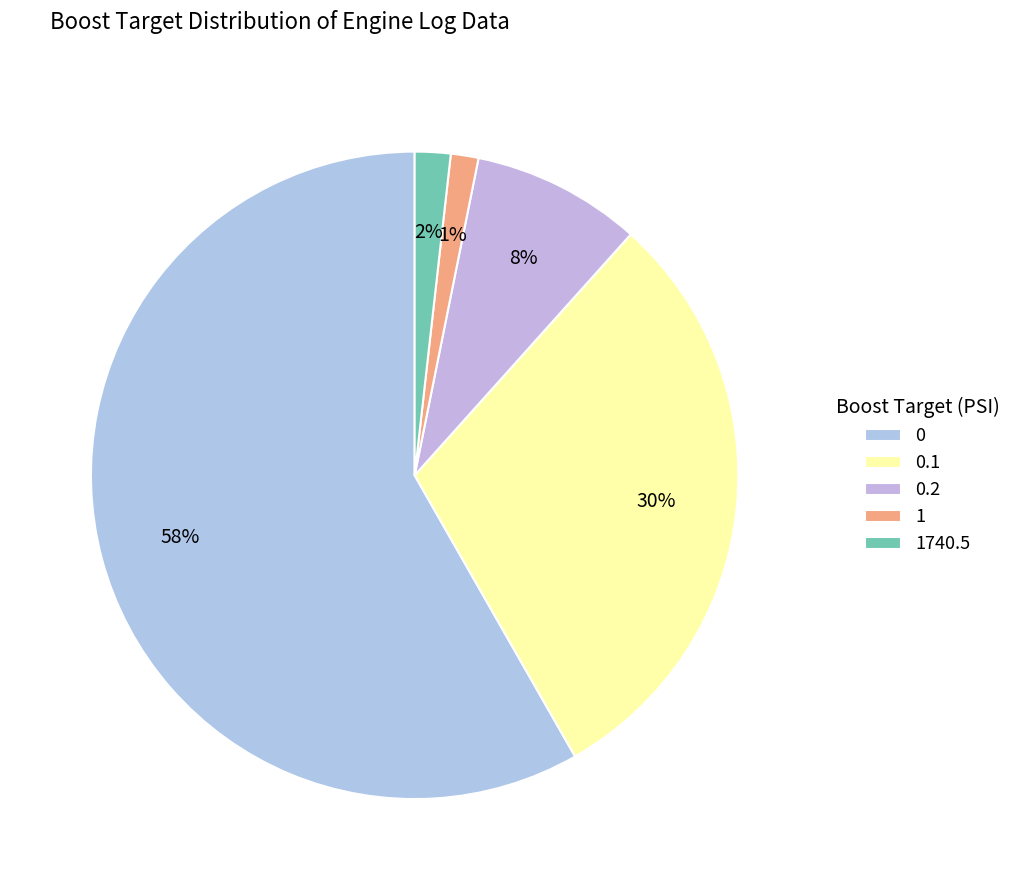

Rank the categories by value from highest to lowest.

0, 0.1, 0.2, 1740.5, 1